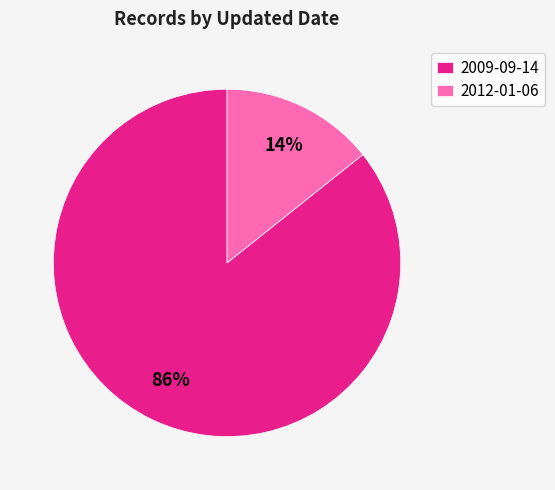

Between 2009-09-14 and 2012-01-06, which is larger?

2009-09-14